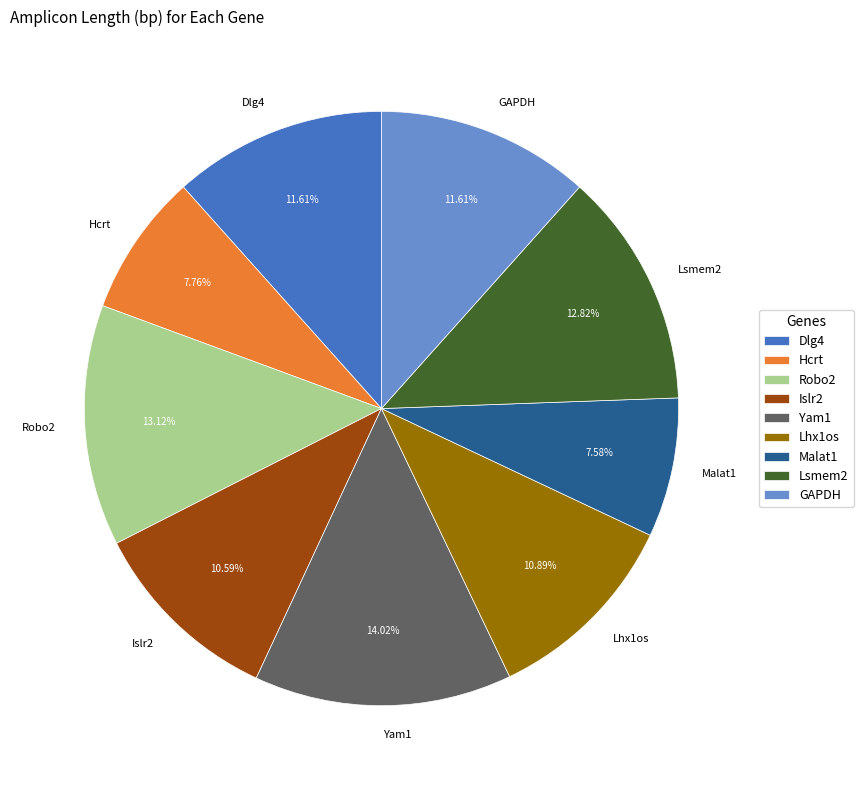

Count the number of slices in the pie.

9